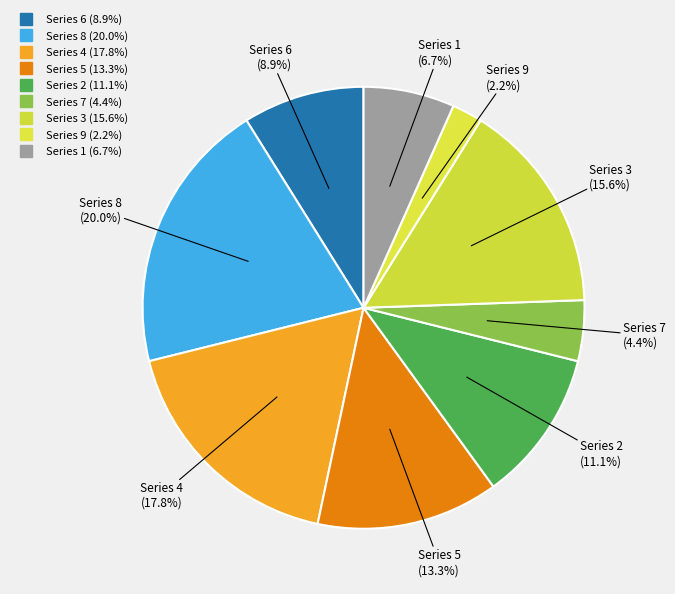

How many segments does this pie chart have?

9